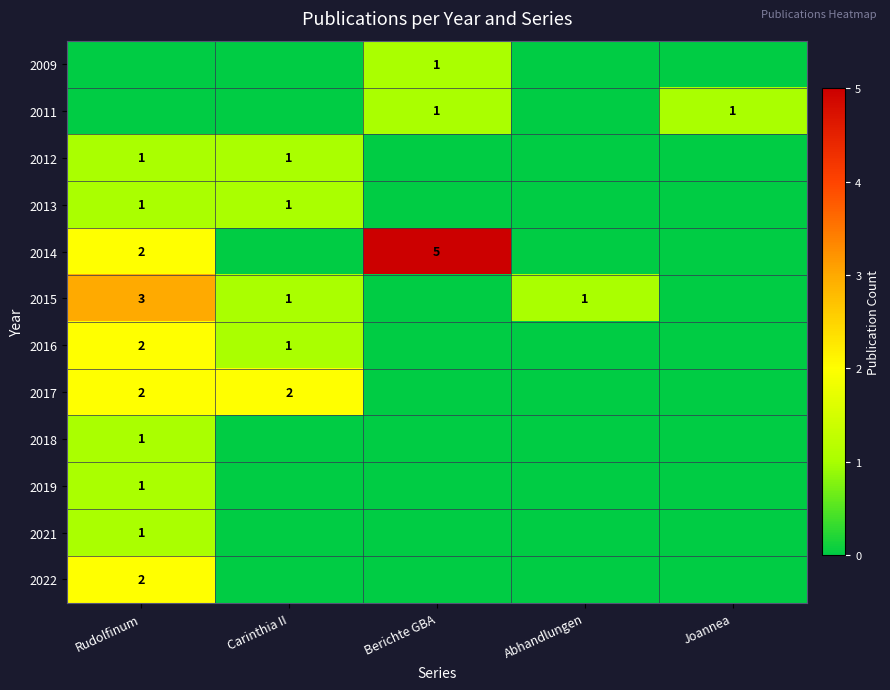

True or false: 2021 has a value of 1 at Rudolfinum.

True